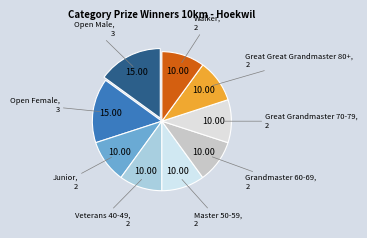

How many segments does this pie chart have?

9